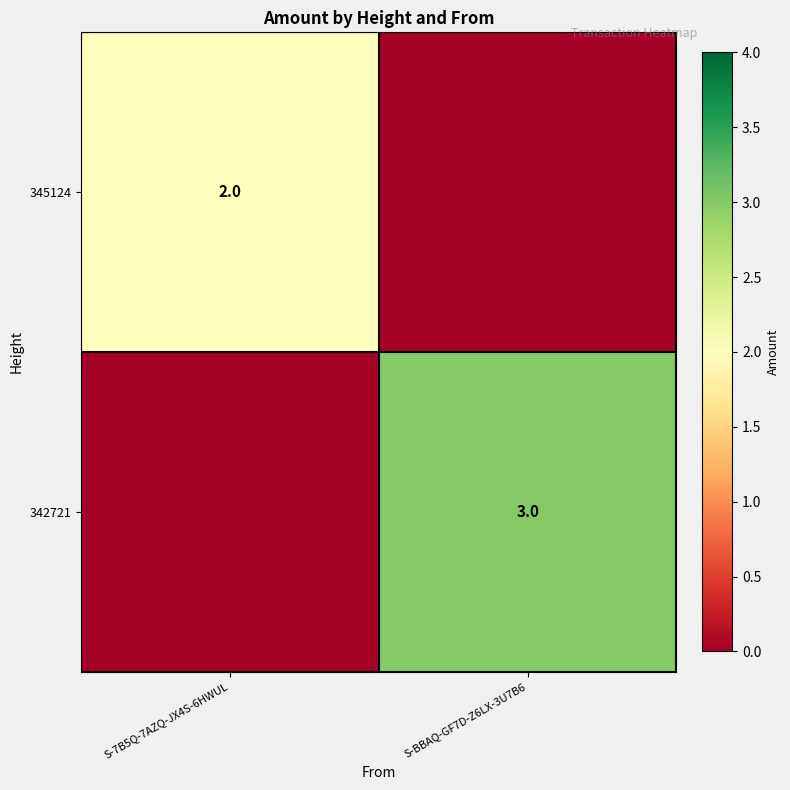

The value of 342721 at S-BBAQ-GF7D-Z6LX-3U7B6 is 3. True or false?

True